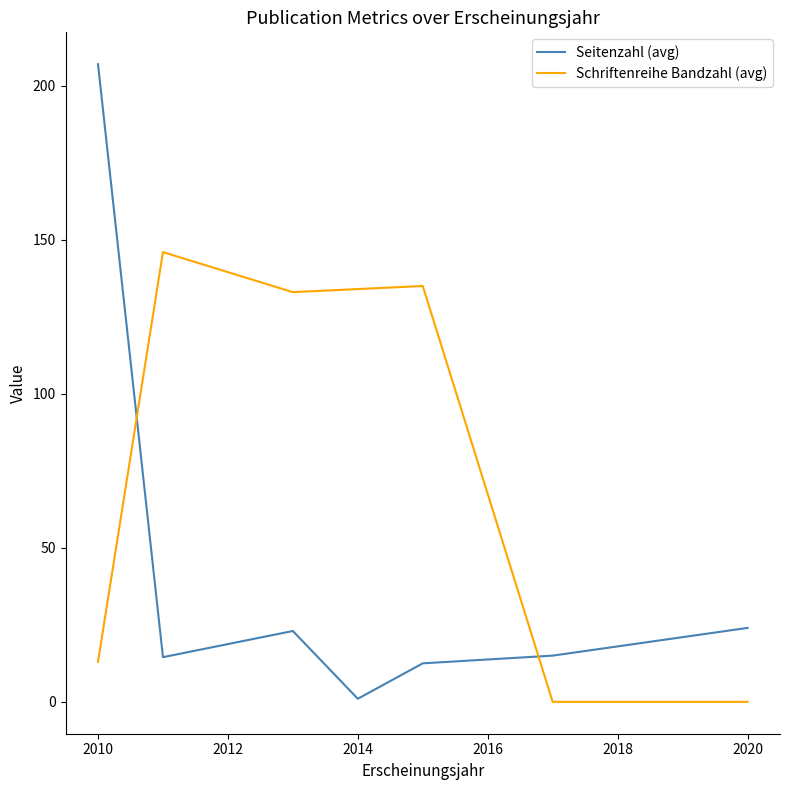

How many distinct data groups are displayed?

2